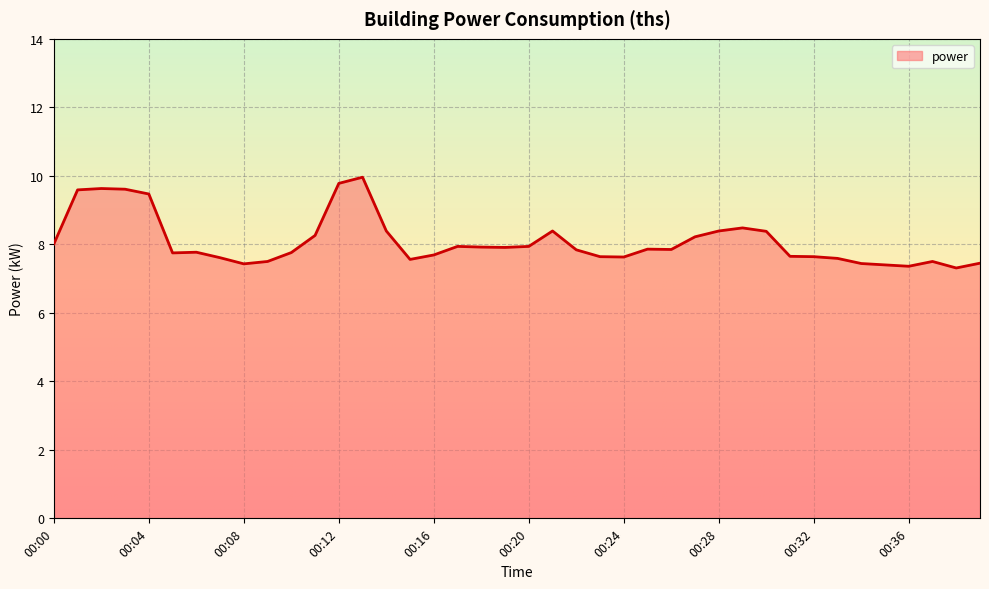

What is the greatest value displayed?

10.0